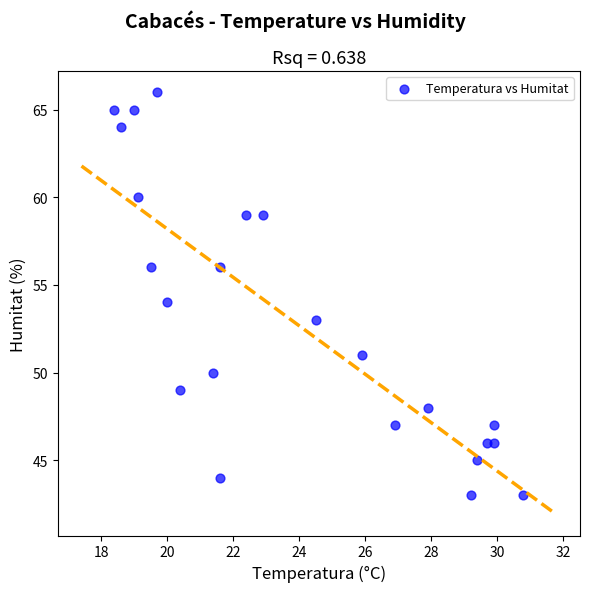

Count the number of points in this scatter plot.

23